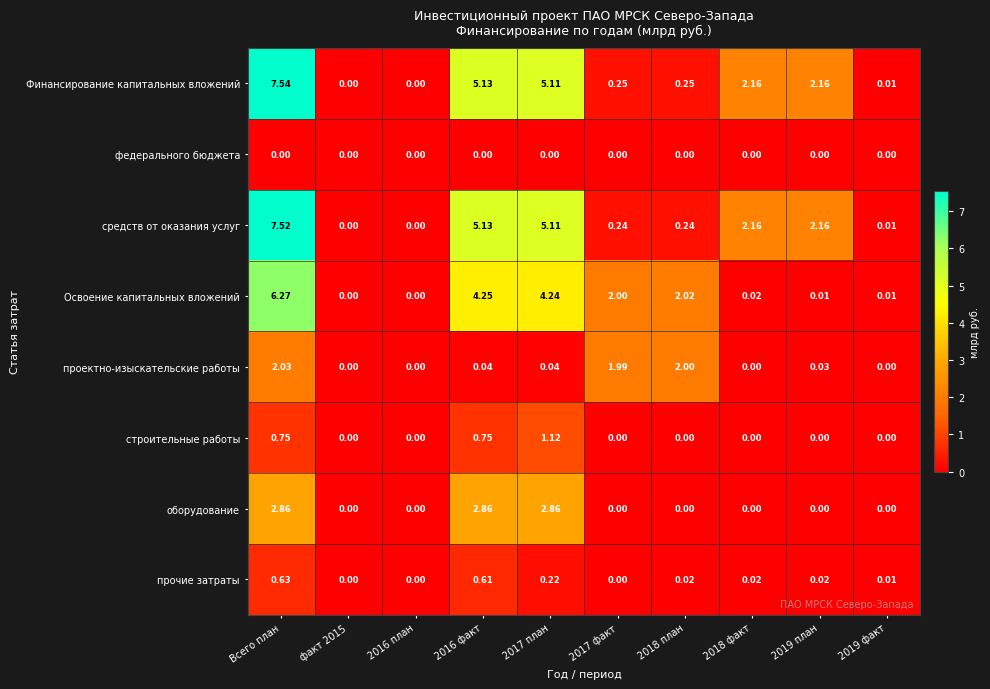

Which label corresponds to the largest value in the chart?

Всего план